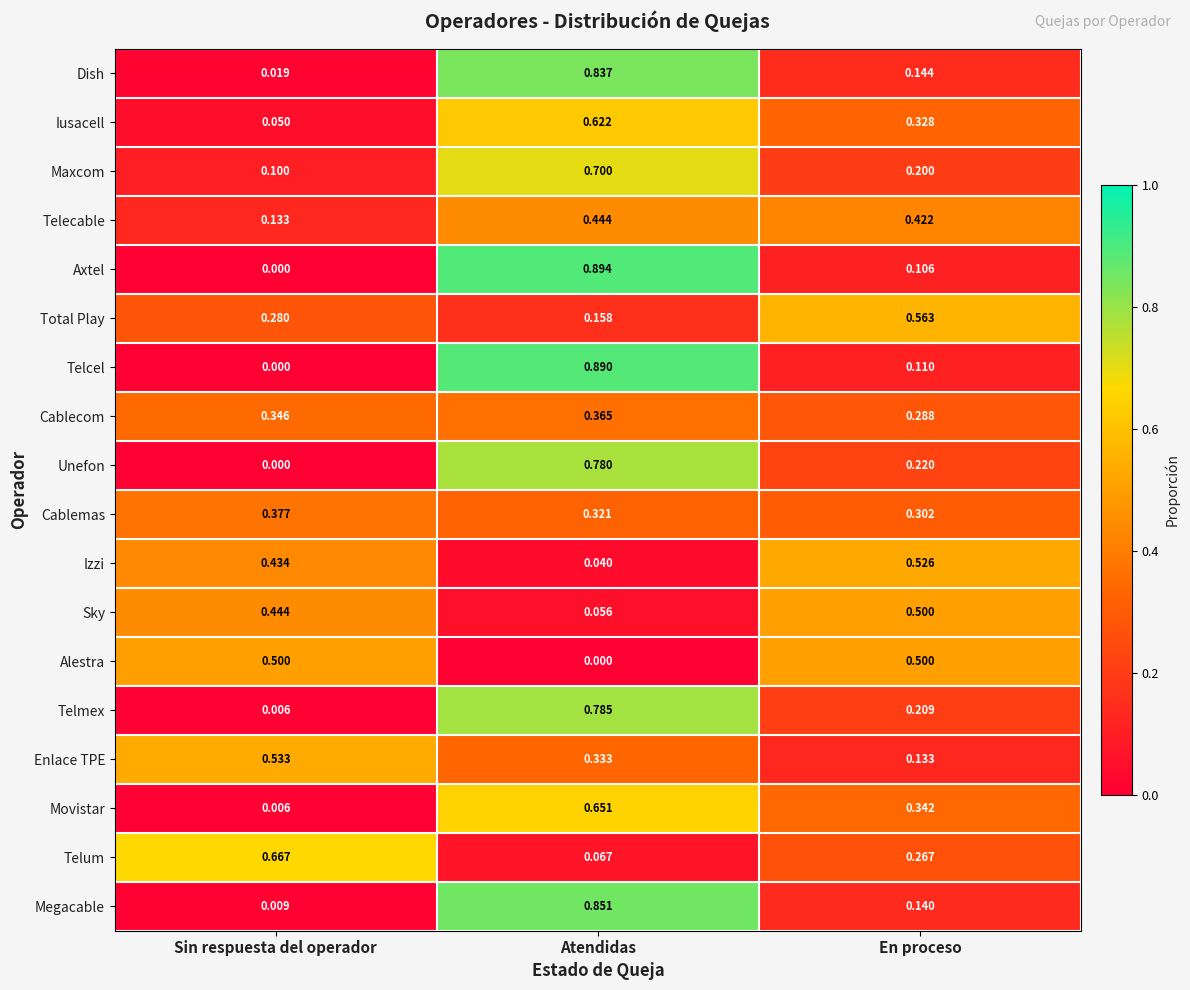

At which label is Telcel closest to 0?

Sin respuesta del operador